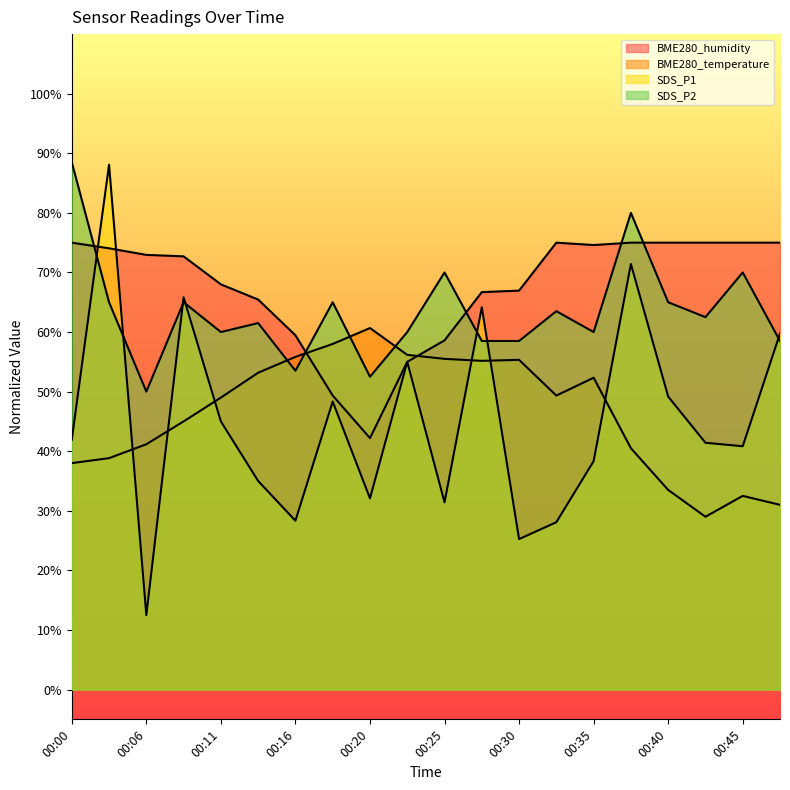

What are all the series names shown in the legend?

BME280_humidity, BME280_temperature, SDS_P1, SDS_P2